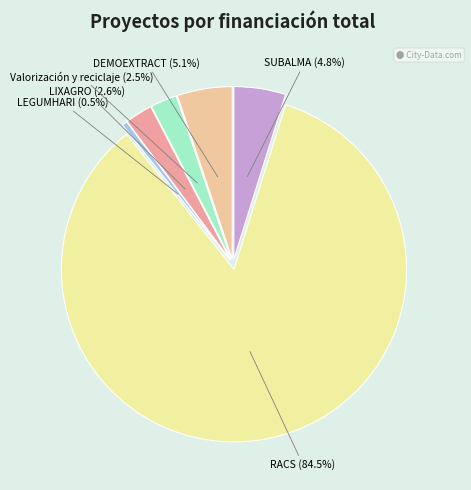

What percentage is the Valorización y reciclaje slice, to the nearest percent?

2%